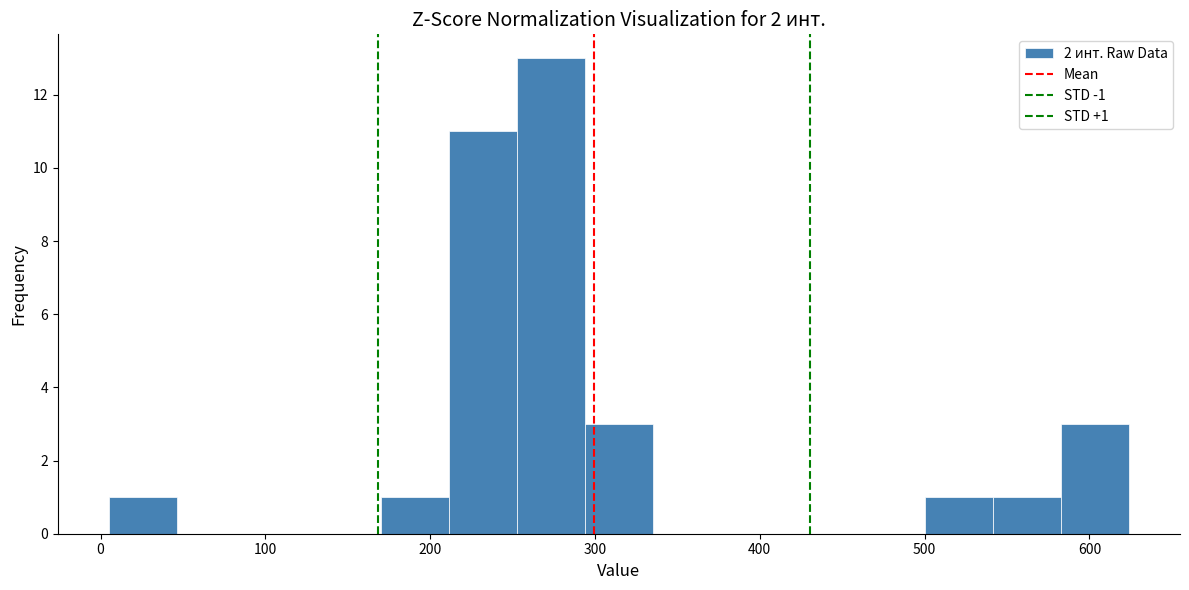

Which range on the x-axis has the tallest bar?

250 to 290